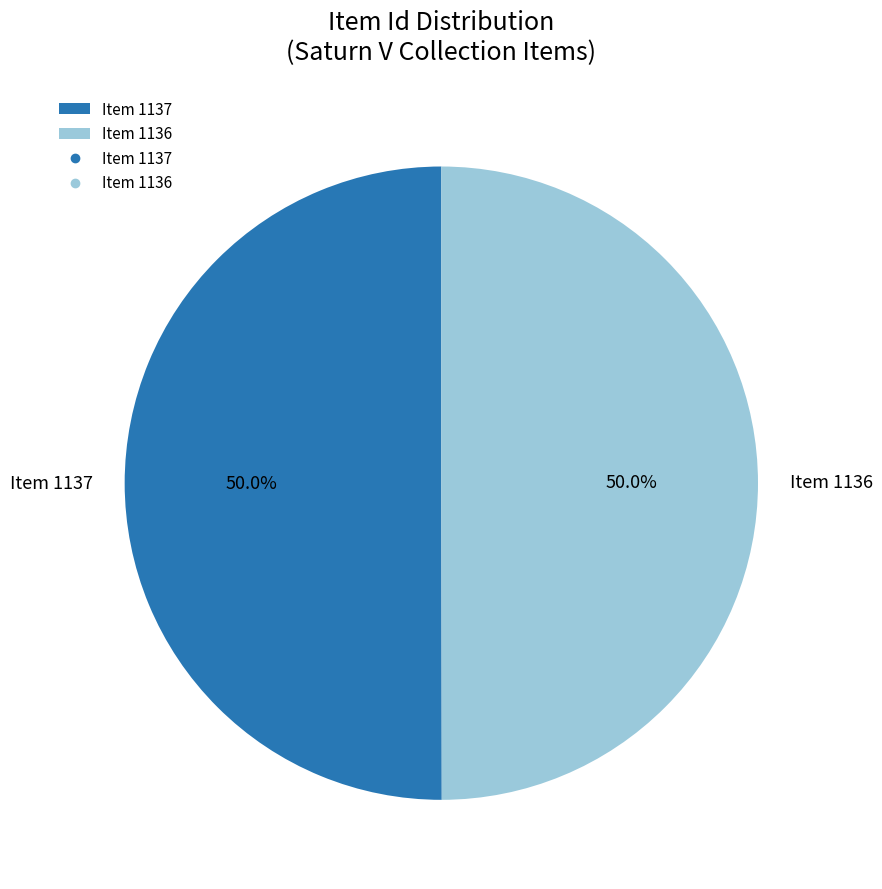

What is the ratio of the value at Item 1136 to the value at Item 1137?

1.0